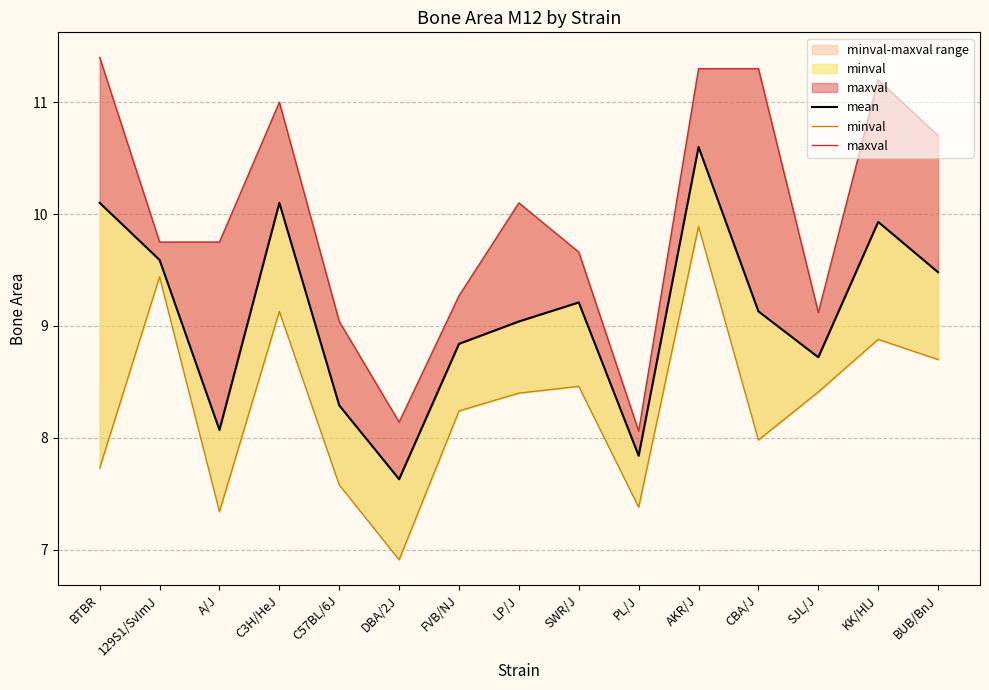

Which category has the highest value in the maxval series?

BTBR